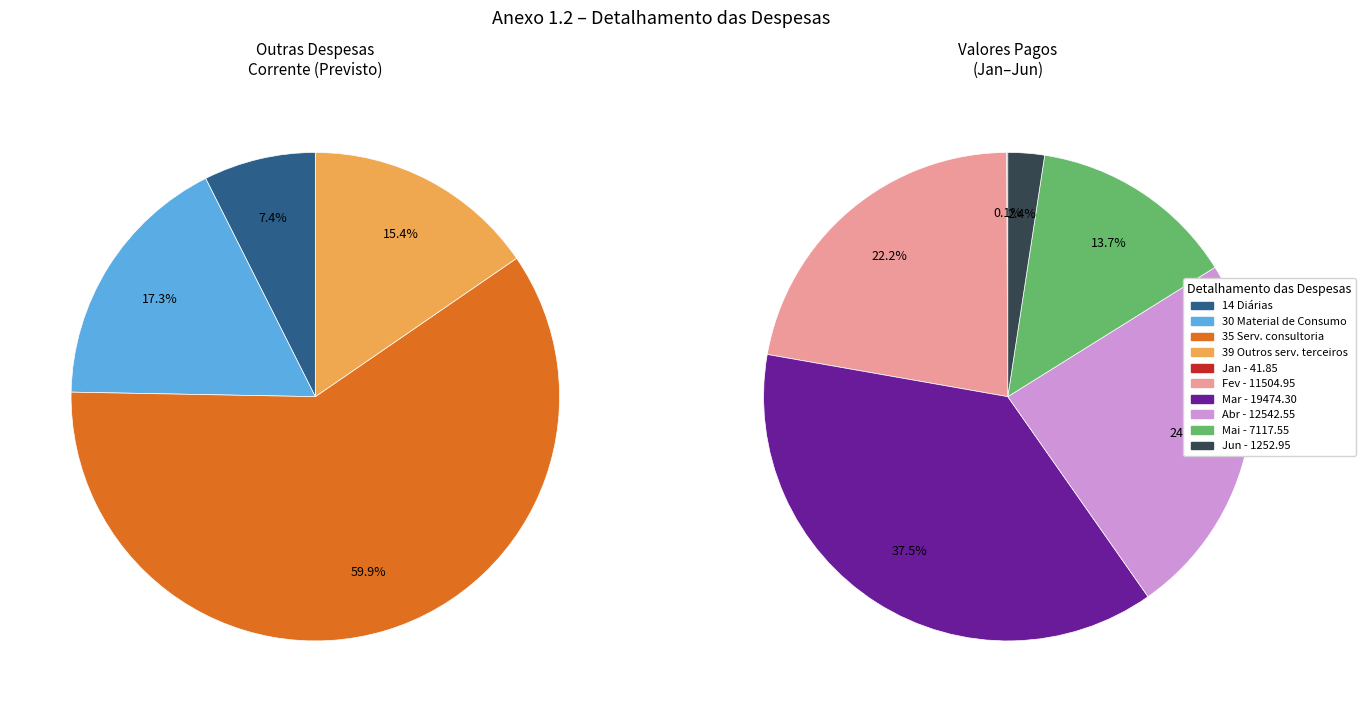

How many slices are in this pie chart?

4